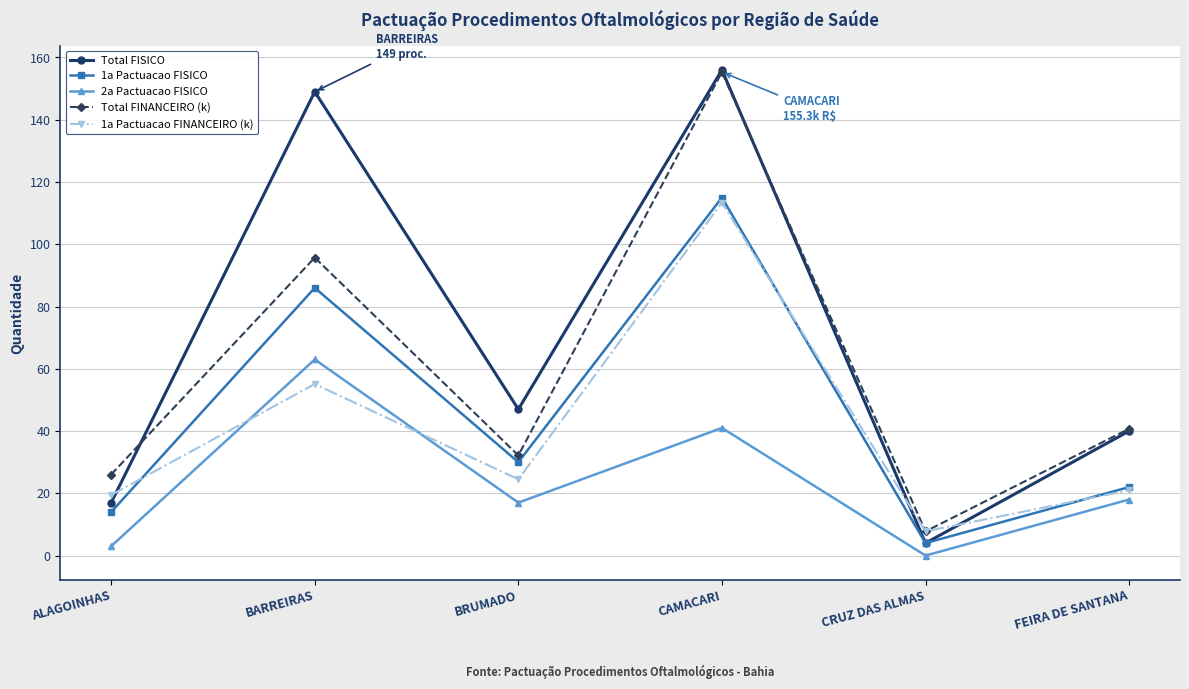

What is the difference between the 2a Pactuacao FISICO values at CAMACARI and BARREIRAS?

22.0